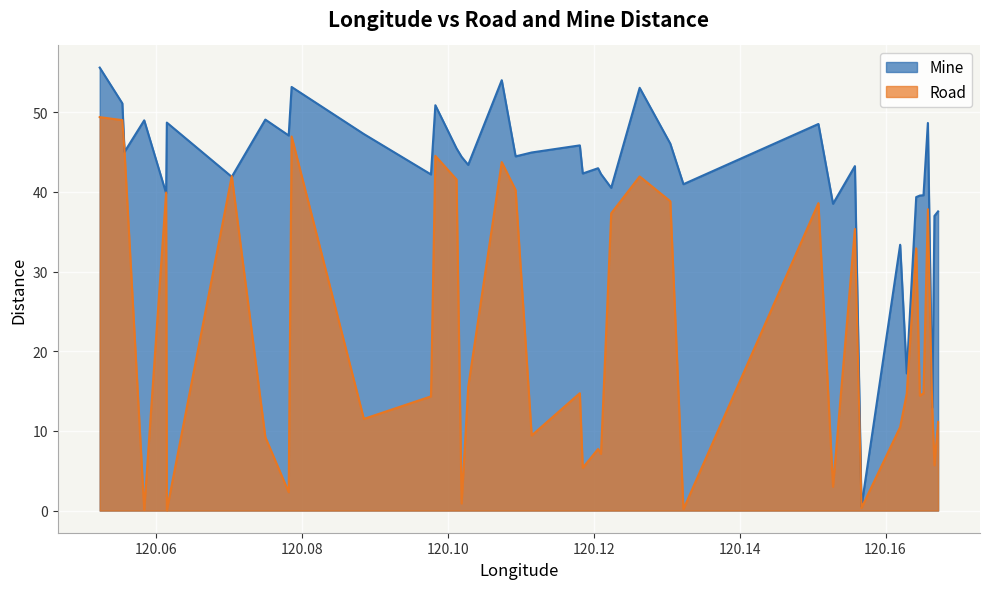

The Road series shows 47.0 at 120.0786. True or false?

True